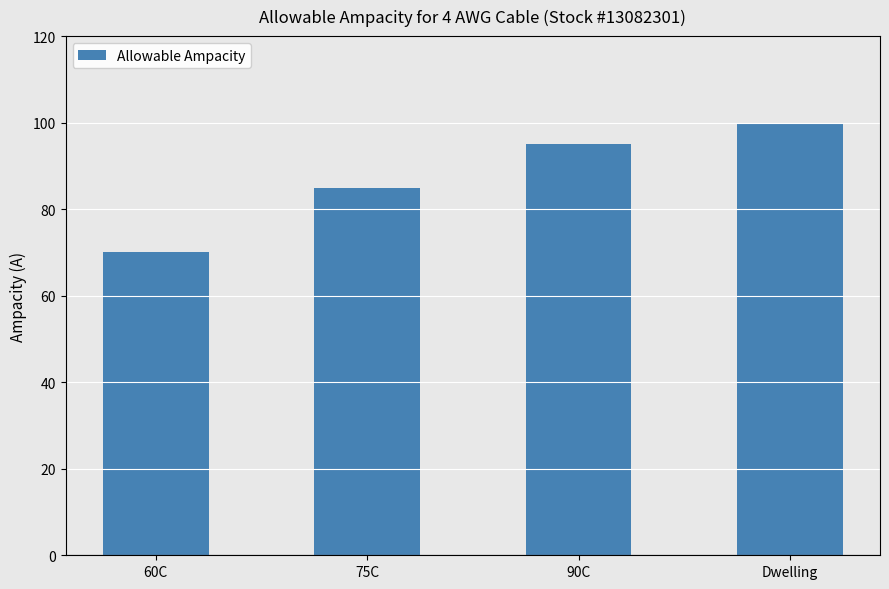

Which category has the lowest value across all series?

60C